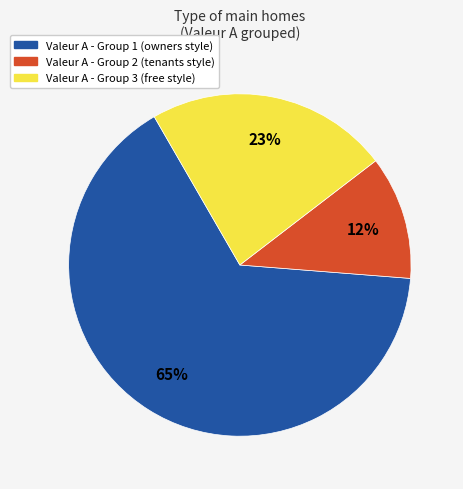

Does any single category account for the majority?

Yes